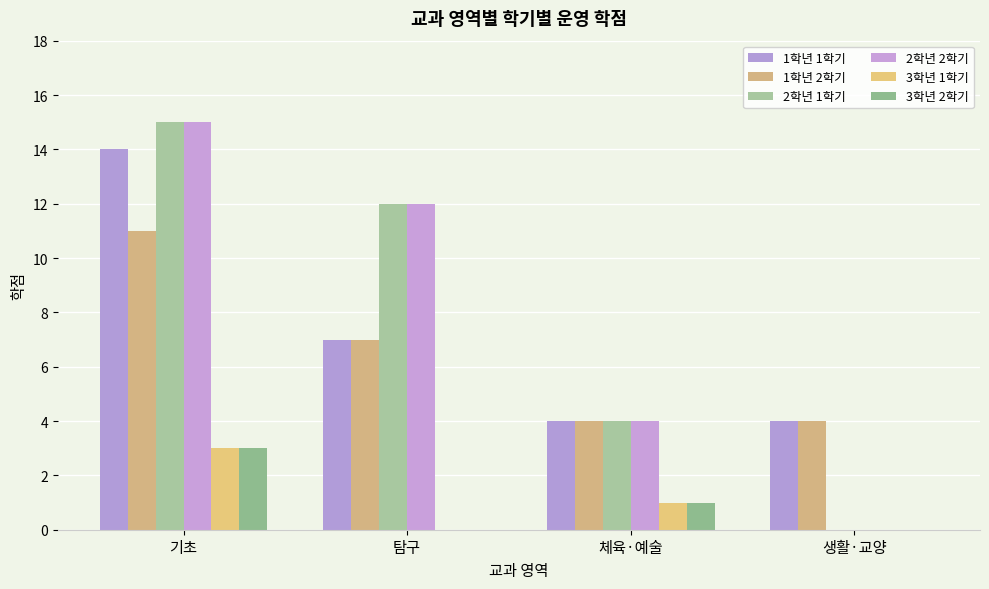

What is the sum of all 3학년 1학기 values?

4